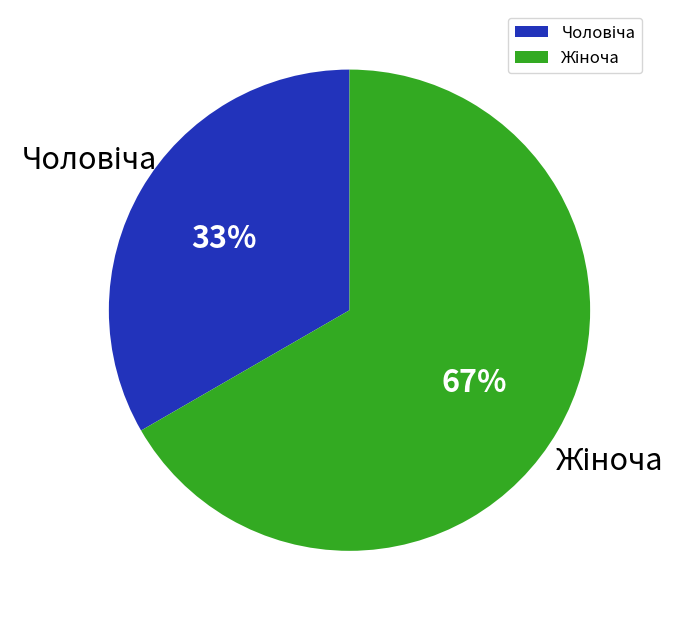

To the nearest percent, what is the average slice percentage?

50%